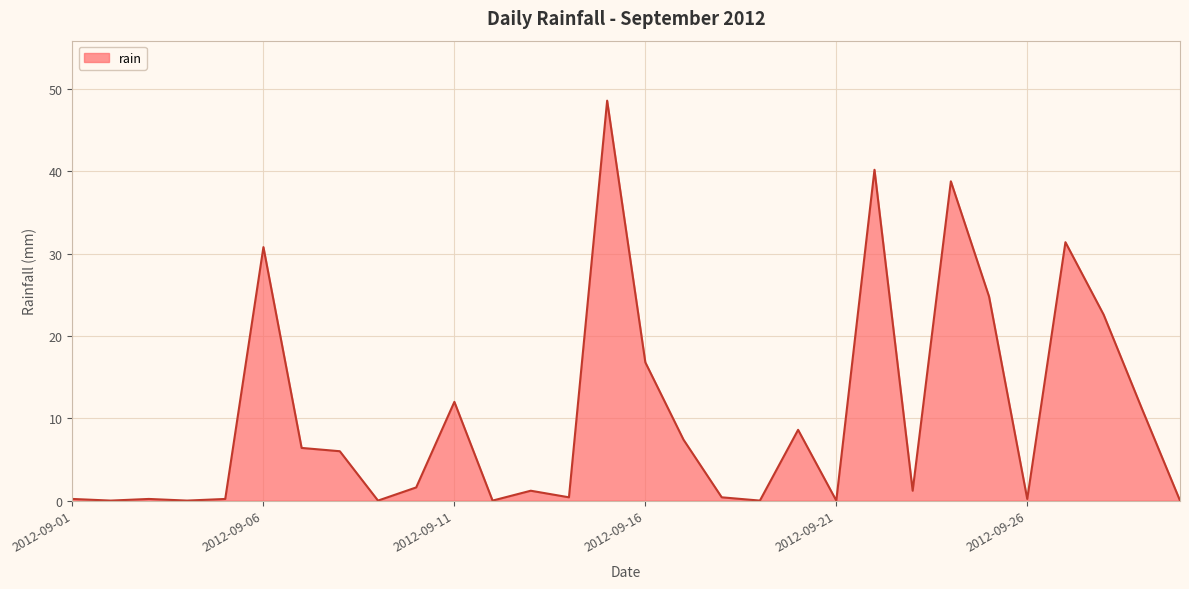

What is the difference between the maximum and minimum values?

48.6